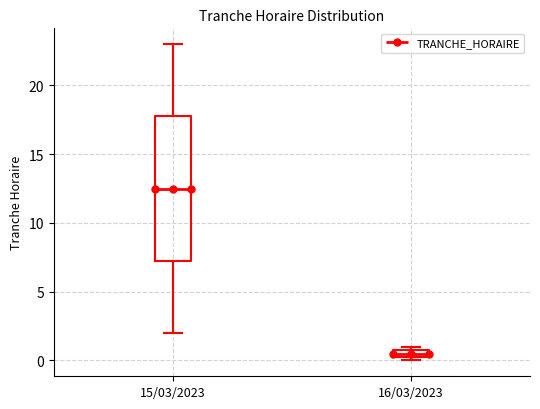

Where is the lower edge of the box for 15/03/2023 on the y-axis? The values are not printed on the chart, so give them approximately, as read against the axis.

7.5